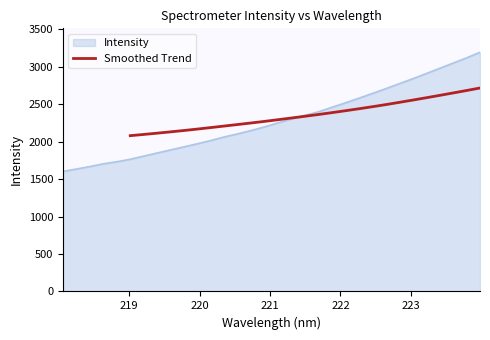

Reading left to right, extract all data points from this chart.

2079.8	2096.1	2113.2	2130.9	2149.1	2168.2	2188.3	2208.7	2229.1	2249.8	2271.1	2293.5	2316.4	2339.4	2362.8	2387.5	2413.1	2439.3	2466.4	2494.8	2524.7	2555.0	2586.1	2617.8	2650.1	2682.8	2716.2